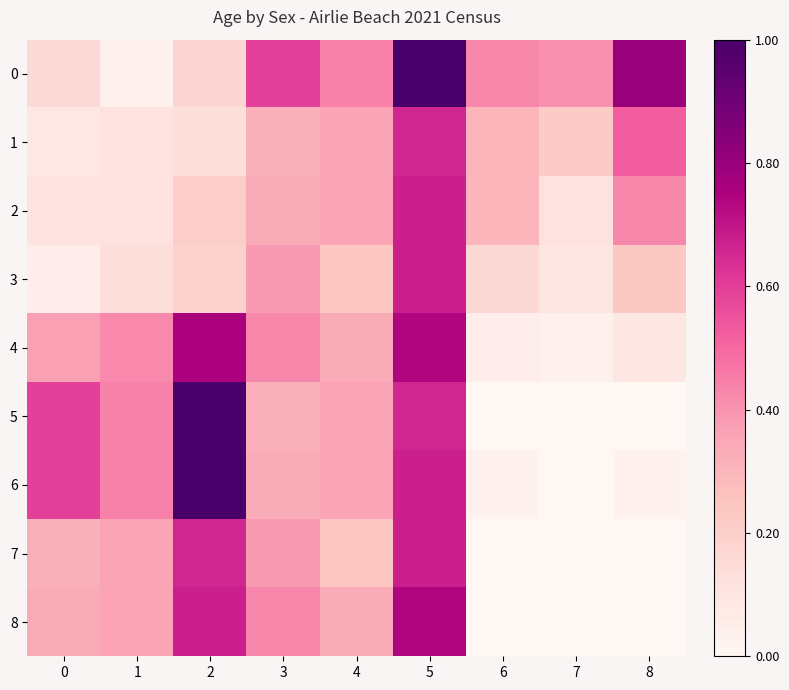

What is the total value across all series at 4?

3.0